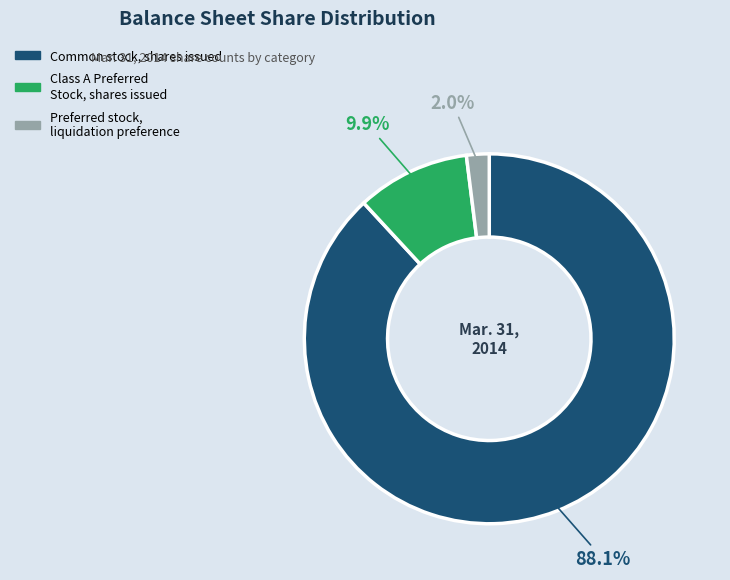

To the nearest percent, what portion does Class A Preferred Stock, shares issued represent?

10%